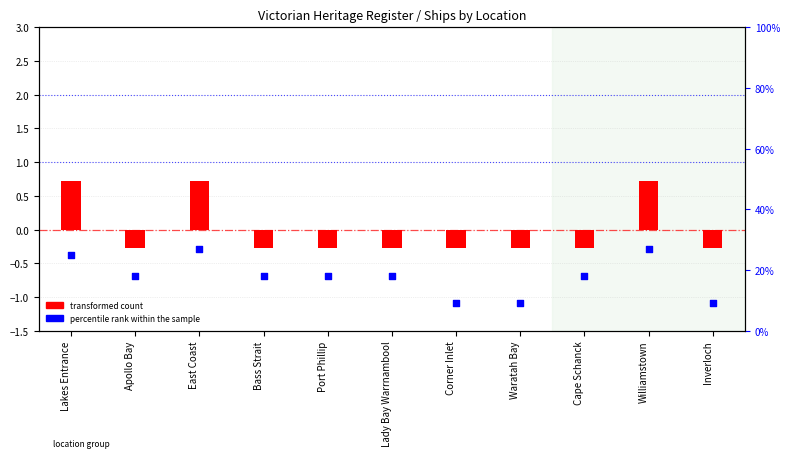

Which series reaches the minimum Y coordinate?

transformed count